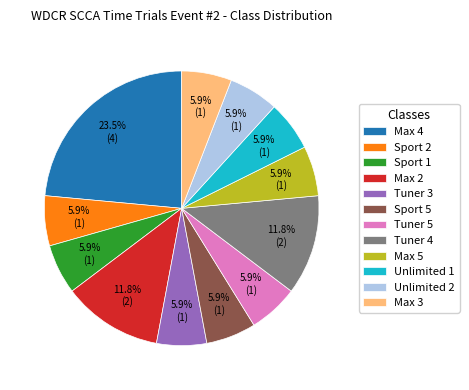

Is Max 5 the majority of the pie?

No